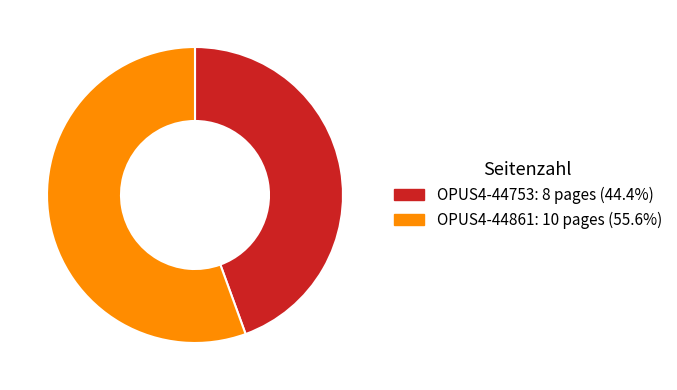

What is the smallest slice in the pie chart?

OPUS4-44753